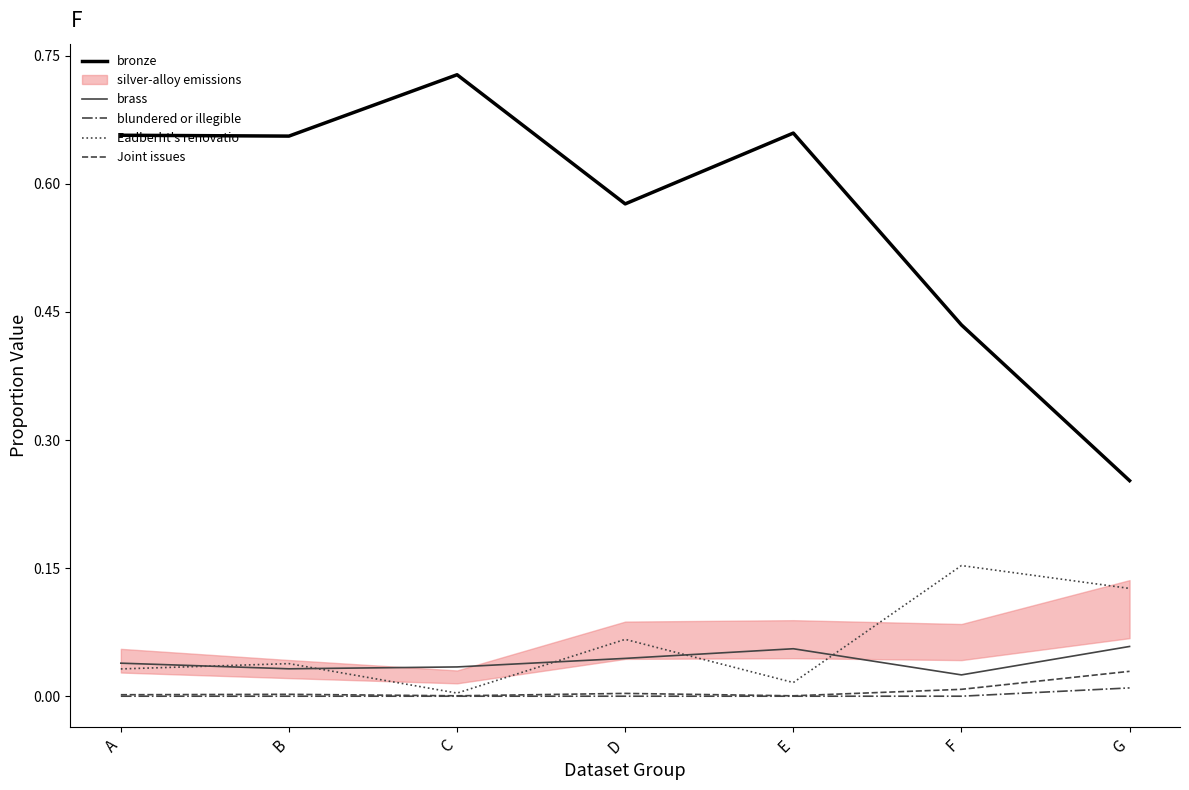

Reading left to right, transcribe all the data shown in this chart.

bronze: A=0.7	B=0.7	C=0.7	D=0.6	E=0.7	F=0.4	G=0.3
brass: A=0.0	B=0.0	C=0.0	D=0.0	E=0.1	F=0.0	G=0.1
blundered or illegible: A=0.0	B=0.0	C=0.0	D=0.0	E=0.0	F=0.0	G=0.0
Eadberht's renovatio: A=0.0	B=0.0	C=0.0	D=0.1	E=0.0	F=0.2	G=0.1
Joint issues: A=0.0	B=0.0	C=0.0	D=0.0	E=0.0	F=0.0	G=0.0